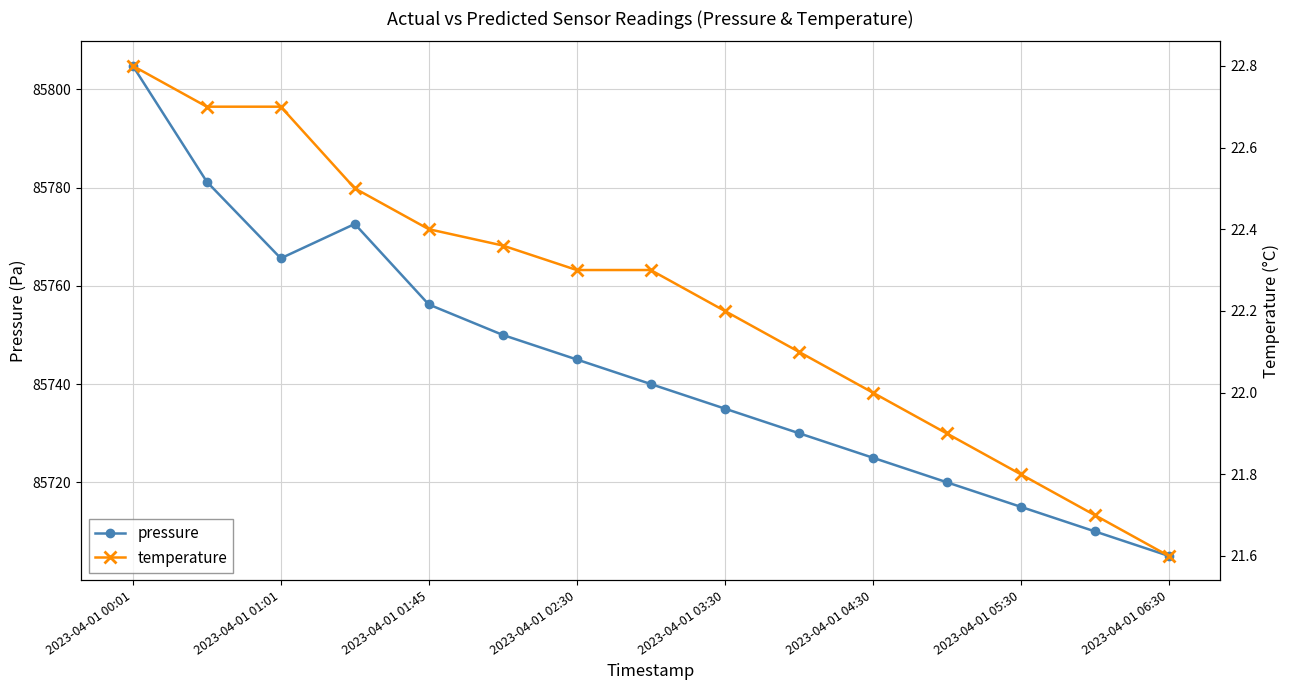

True or false: temperature and pressure cross at least once.

False